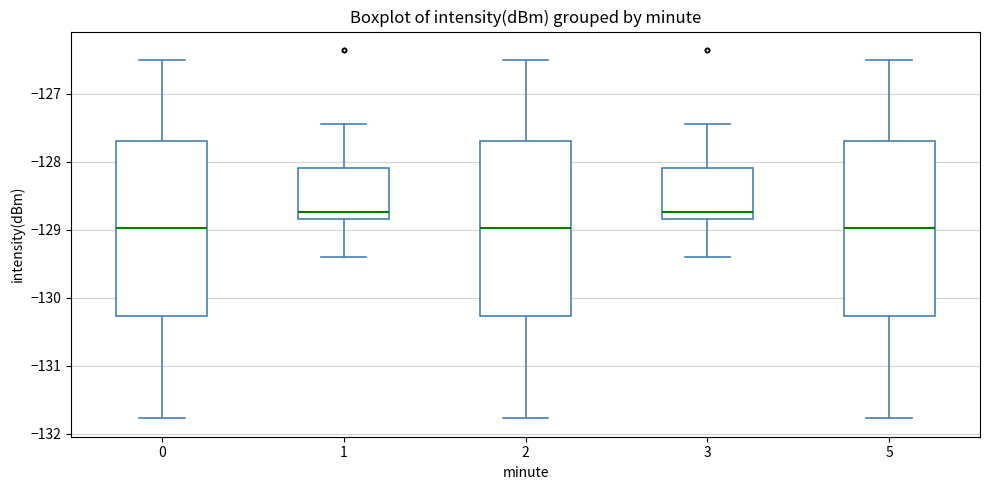

Reading left to right, read every box against the y-axis: the position of its median line, the range the box covers, and the ends of its whiskers. The values are not printed on the chart, so give them approximately, as read against the axis.

0: median -129.0, box -130.3 to -127.7, whiskers -131.8 to -126.5
1: median -128.7, box -128.8 to -128.1, whiskers -129.4 to -127.4
2: median -129.0, box -130.3 to -127.7, whiskers -131.8 to -126.5
3: median -128.7, box -128.8 to -128.1, whiskers -129.4 to -127.4
5: median -129.0, box -130.3 to -127.7, whiskers -131.8 to -126.5